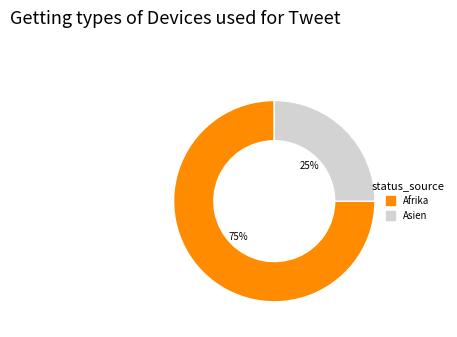

Does any single category account for the majority?

Yes